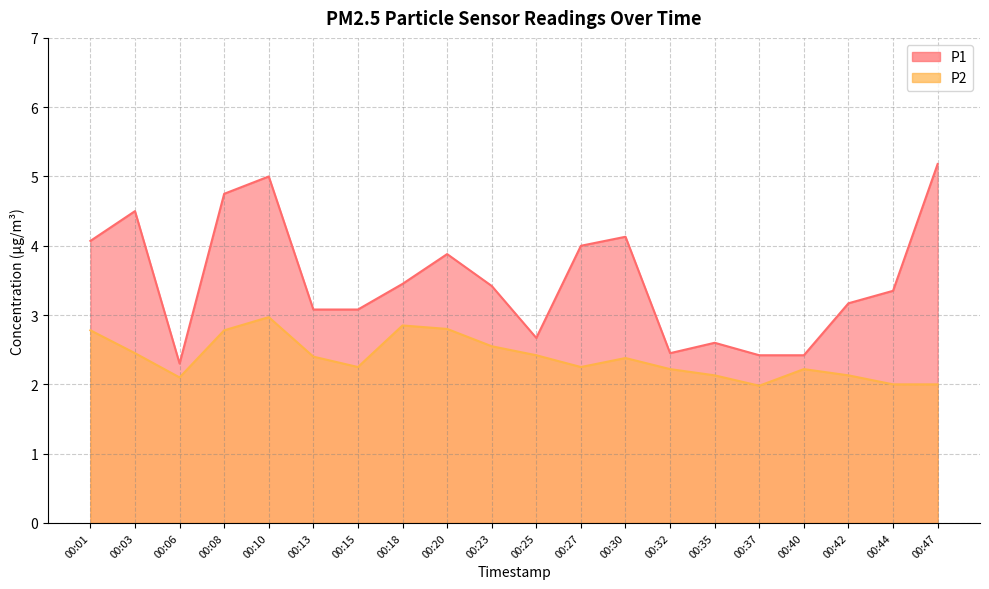

Does the chart display data point markers on the line(s)?

No